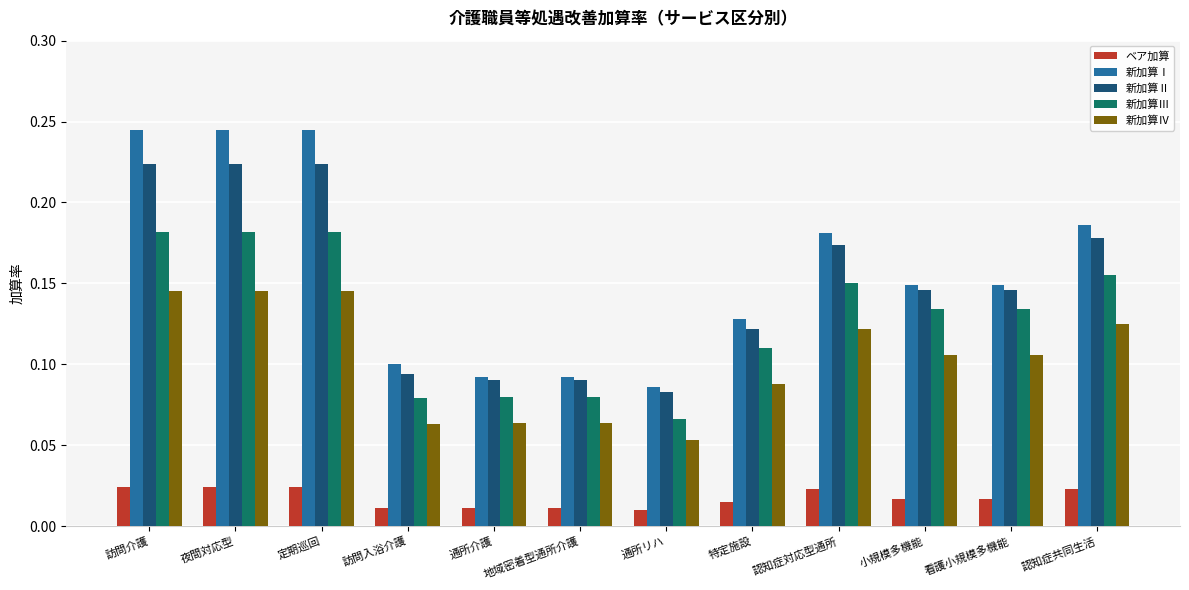

What is the sum of the 新加算Ⅳ values at 訪問介護 and 看護小規模多機能?

0.3